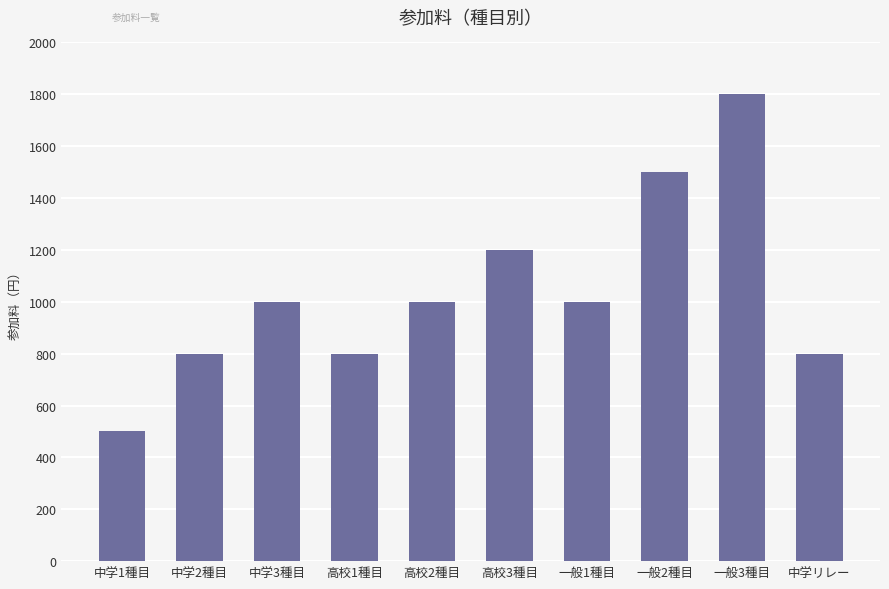

What is the greatest value displayed?

1800